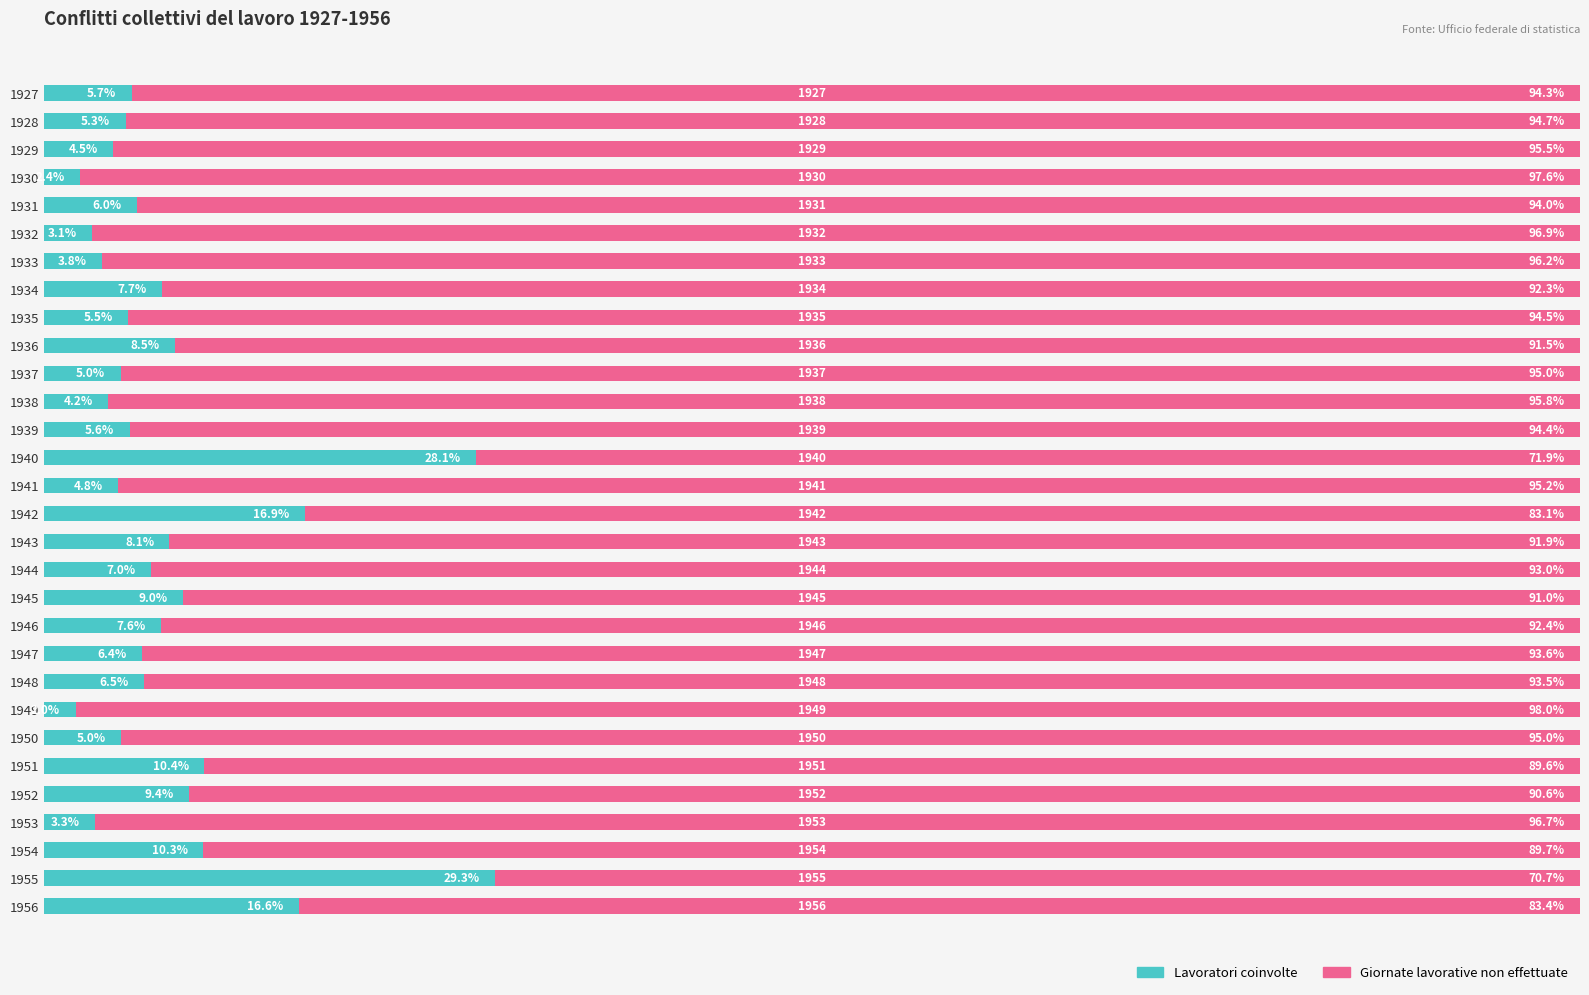

What are all the series names shown in the legend?

Lavoratori coinvolte, Giornate lavorative non effettuate